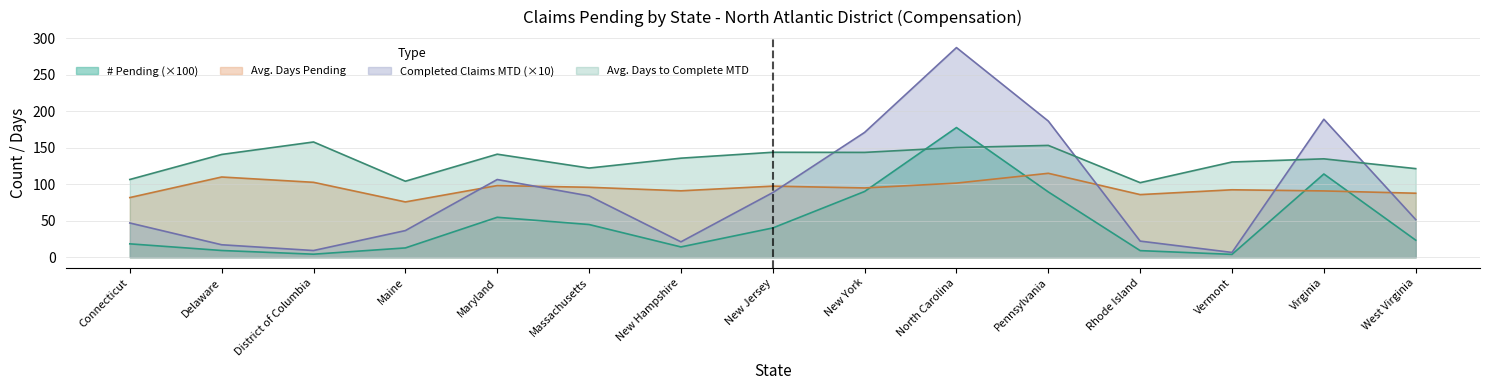

What is the minimum value shown in the chart?

3.9